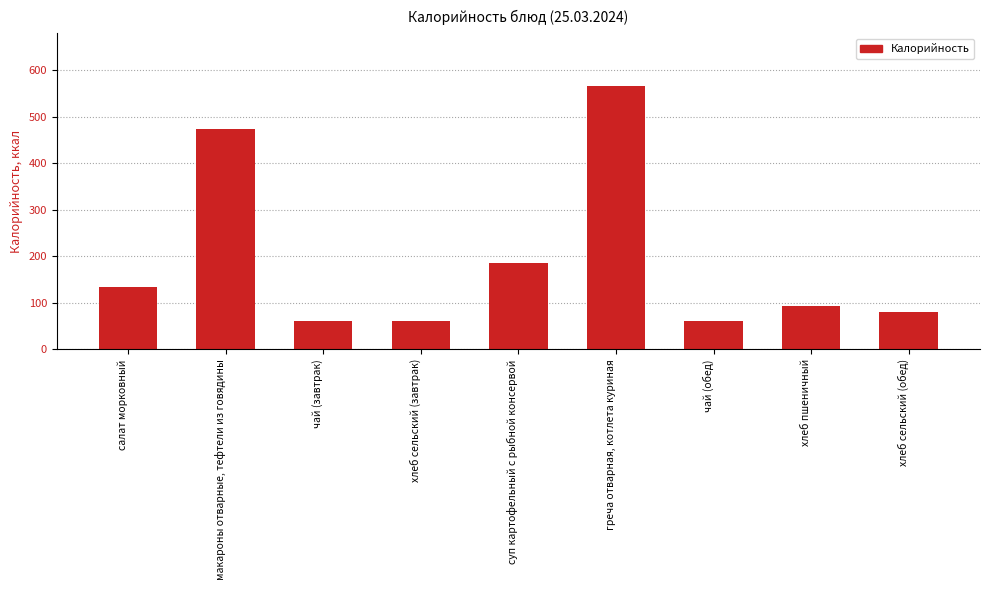

What is the average value?

190